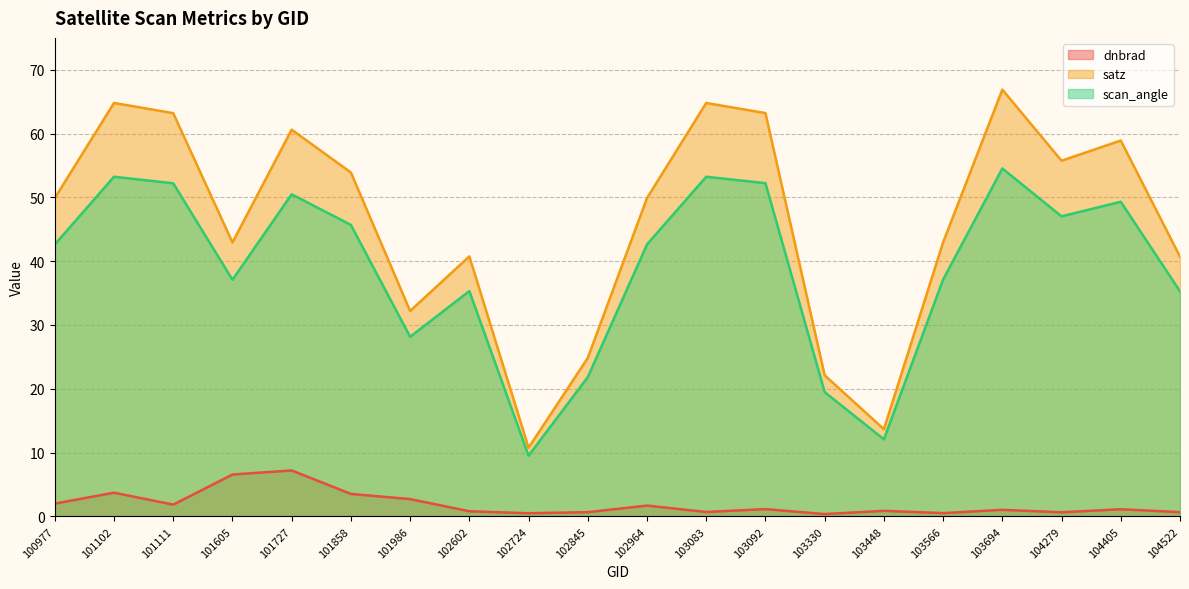

Between 104405 and 102964, which is larger?

102964